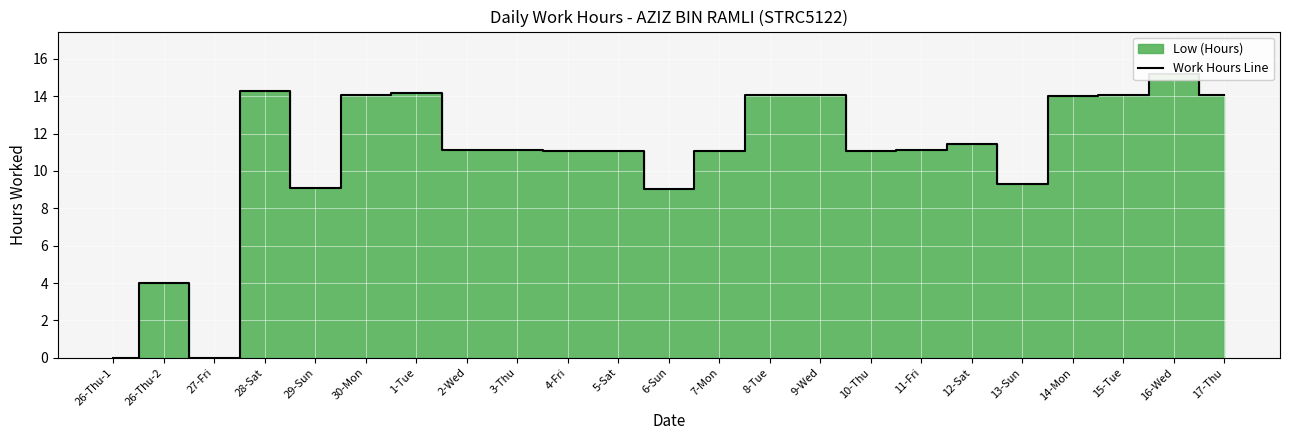

What is the label of the 13th point from the left?

7-Mon